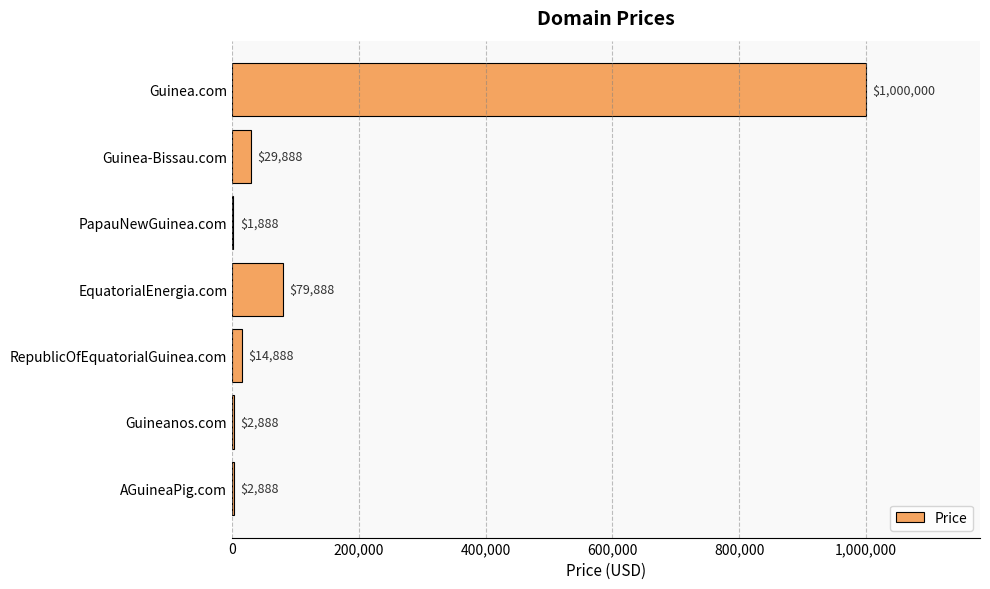

What is the change in value from Guinea.com to Guinea-Bissau.com?

-970112